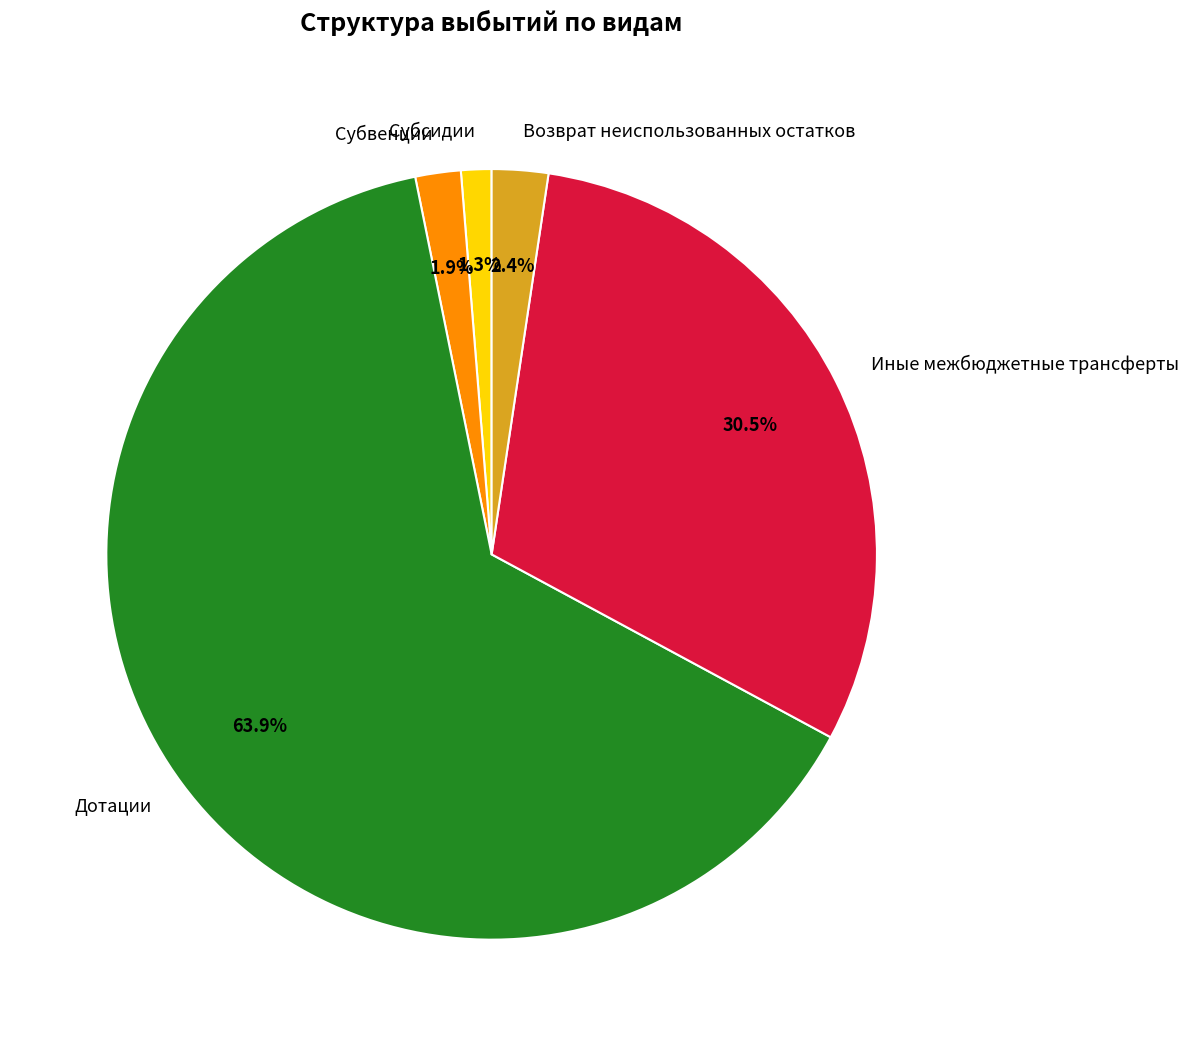

True or false: Субвенции accounts for 2% of the total.

True